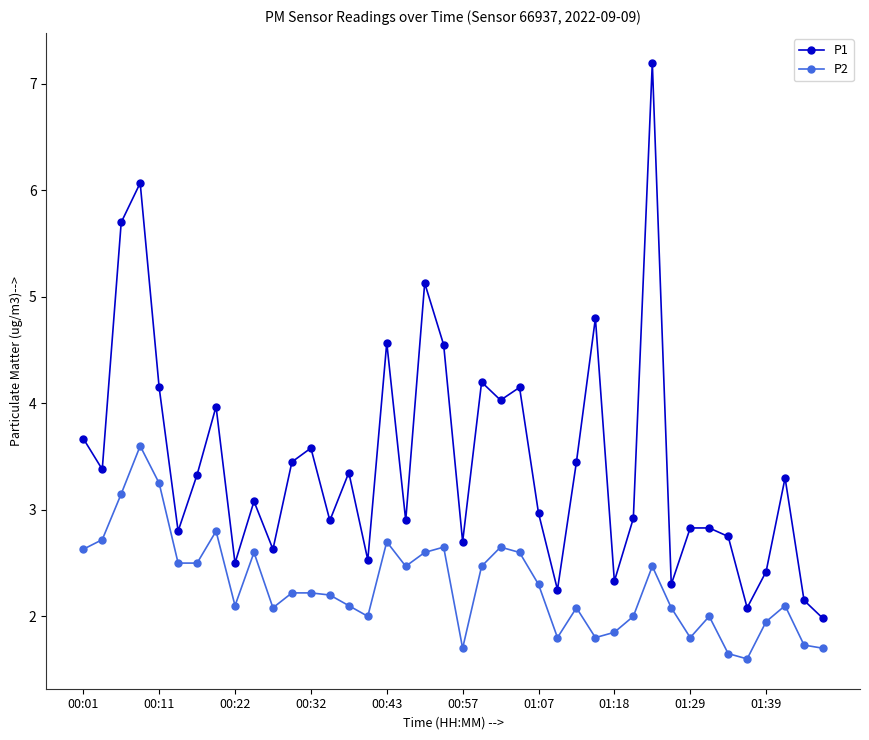

Which series has the largest range (max minus min)?

P1